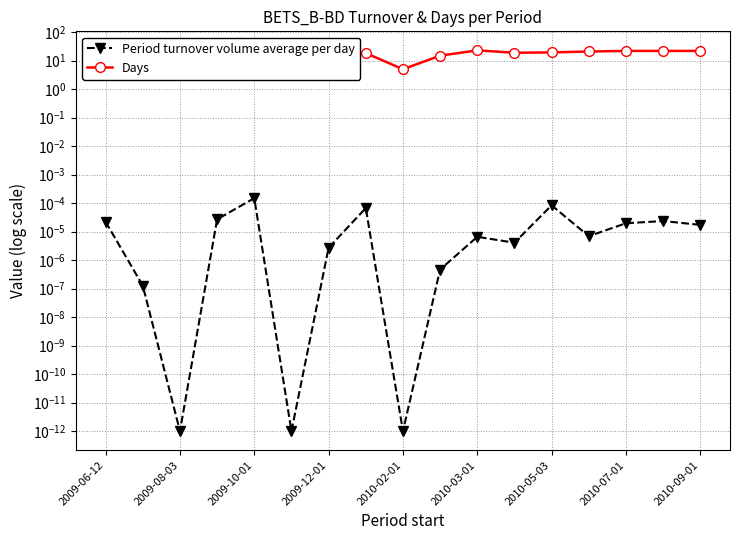

What is the difference between the second highest and minimum values in the Days series?

18.0